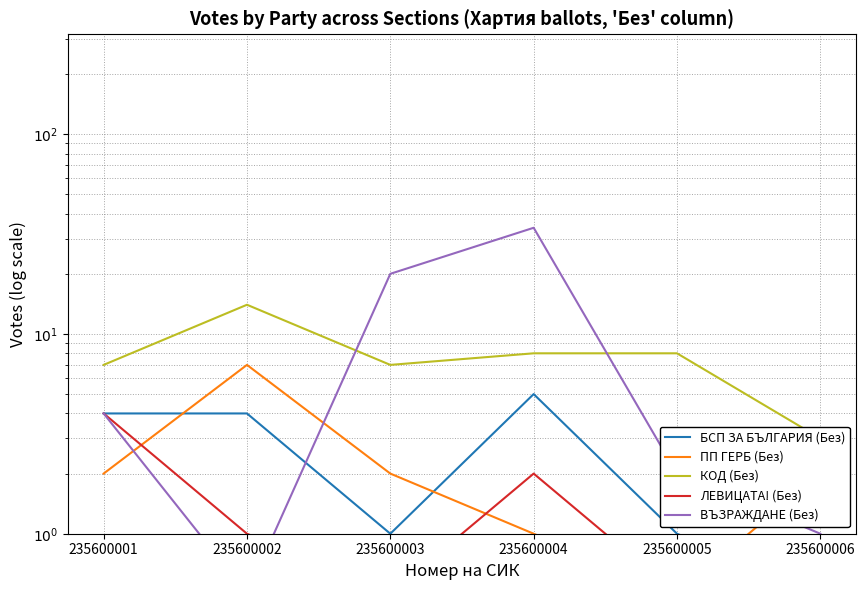

Between which two adjacent categories do ЛЕВИЦАТА! (Без) and ВЪЗРАЖДАНЕ (Без) first intersect?

235600002 and 235600003